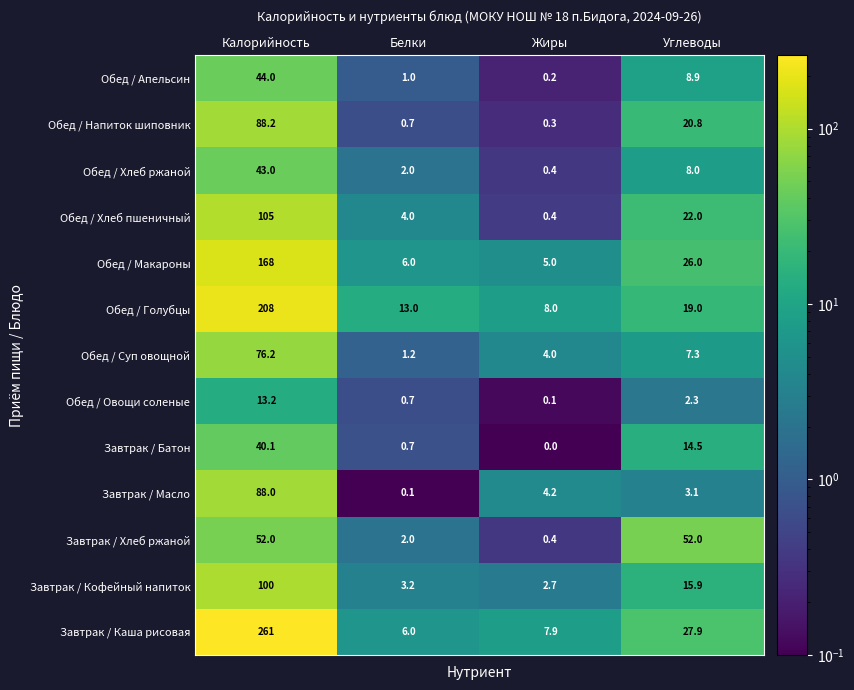

What is the difference between the maximum and minimum values in the Завтрак / Каша рисовая series?

255.0